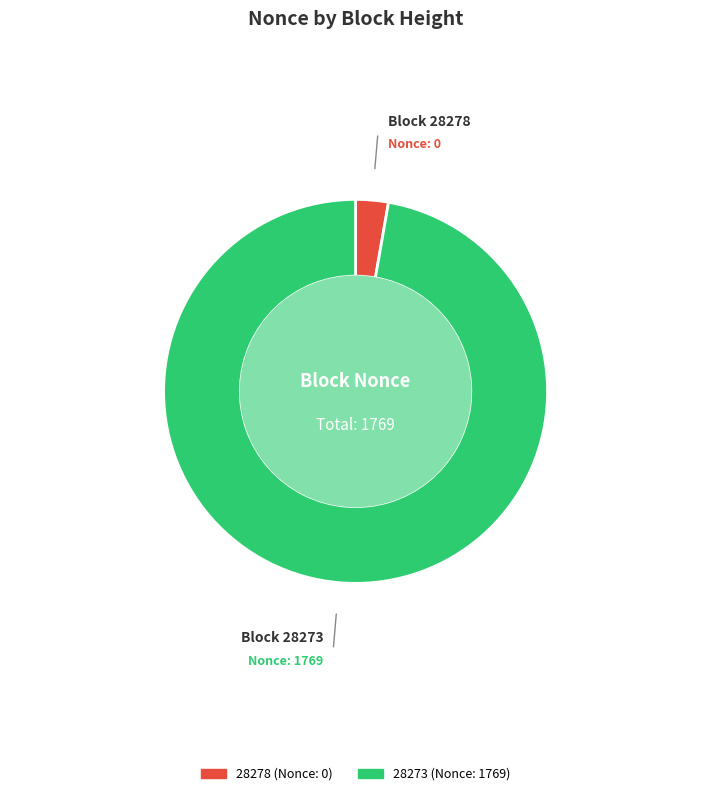

Do 28278 and 28273 together represent more than half of the pie?

Yes